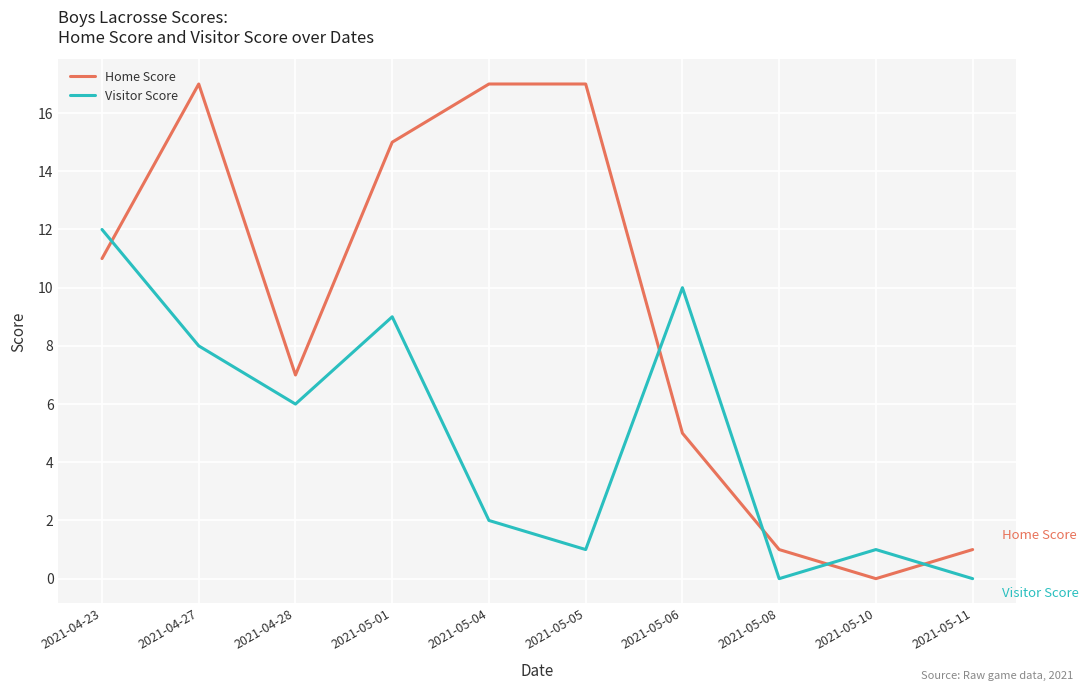

What is the difference between the maximum and minimum values in the Visitor Score series?

12